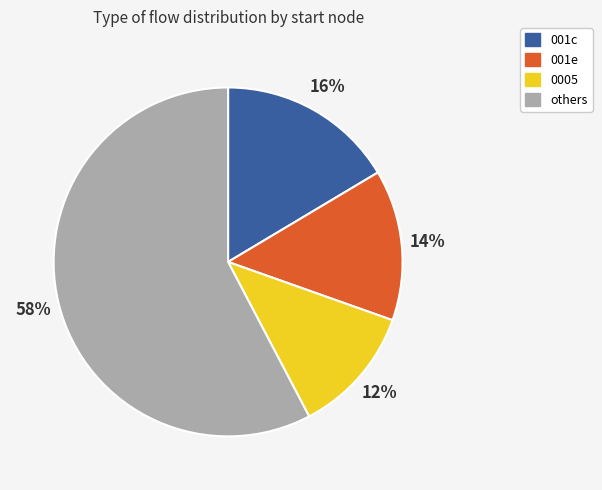

Is there any slice that represents more than half of the pie?

Yes